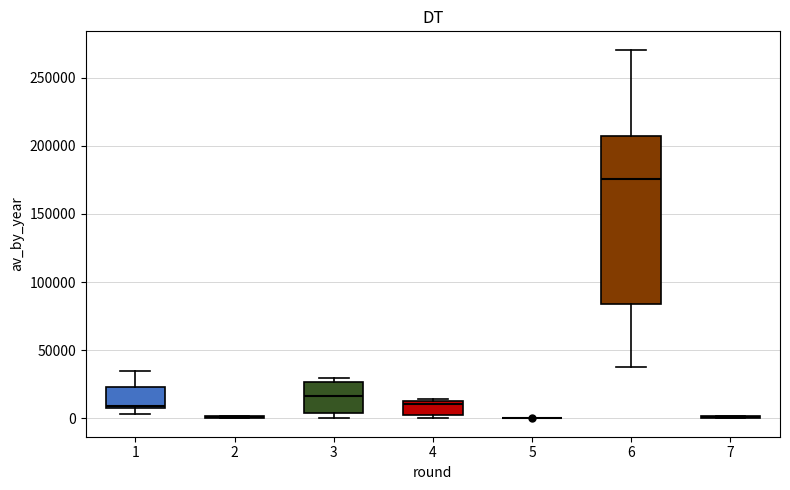

Reading left to right, transcribe this box plot: for each box, give where its median line is, the range the box spans, and where its two whiskers end, as read against the y-axis. The values are not printed on the chart, so give them approximately, as read against the axis.

1: median 10000, box 5000 to 25000, whiskers 5000 (just below the box's lower edge) to 35000
2: box collapsed to a line at 0, whiskers 0 to 0
3: median 15000, box 5000 to 25000, whiskers 0 to 30000
4: median 10000, box 5000 to 15000, whiskers 0 to 15000
5: box collapsed to a line at 0, whiskers 0 to 0
6: median 175000, box 85000 to 205000, whiskers 40000 to 270000
7: box collapsed to a line at 0, whiskers 0 to 0